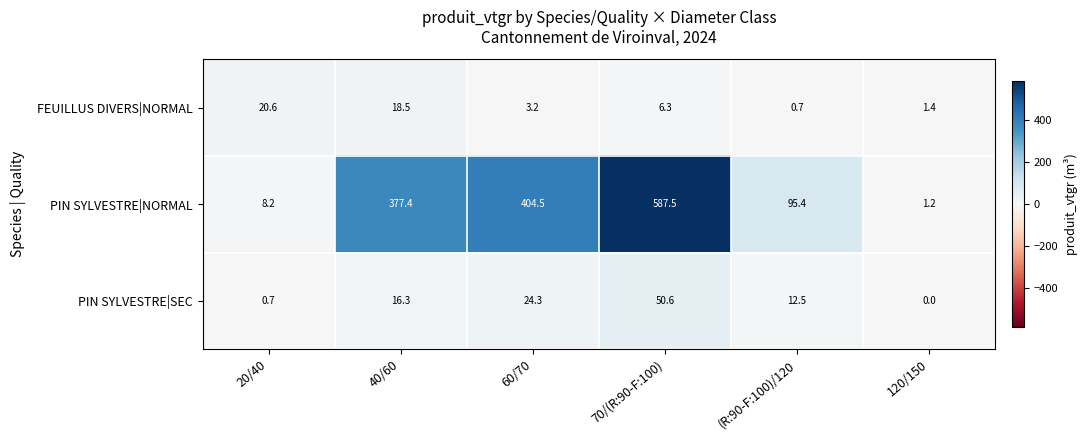

What is the sum of the PIN SYLVESTRE|NORMAL values at 20/40 and (R:90-F:100)/120?

103.6